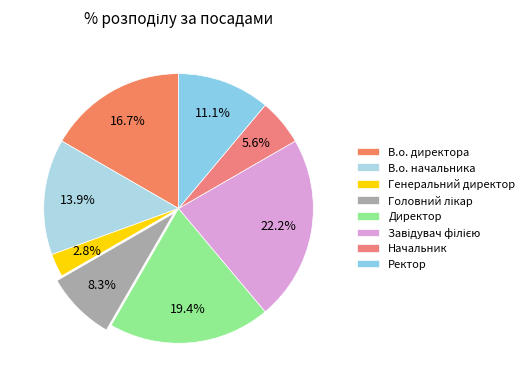

Which slice is the largest?

Завідувач філією